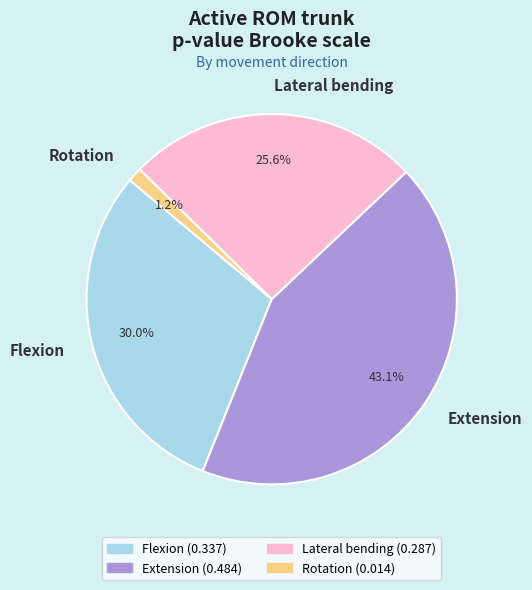

How many segments does this pie chart have?

4